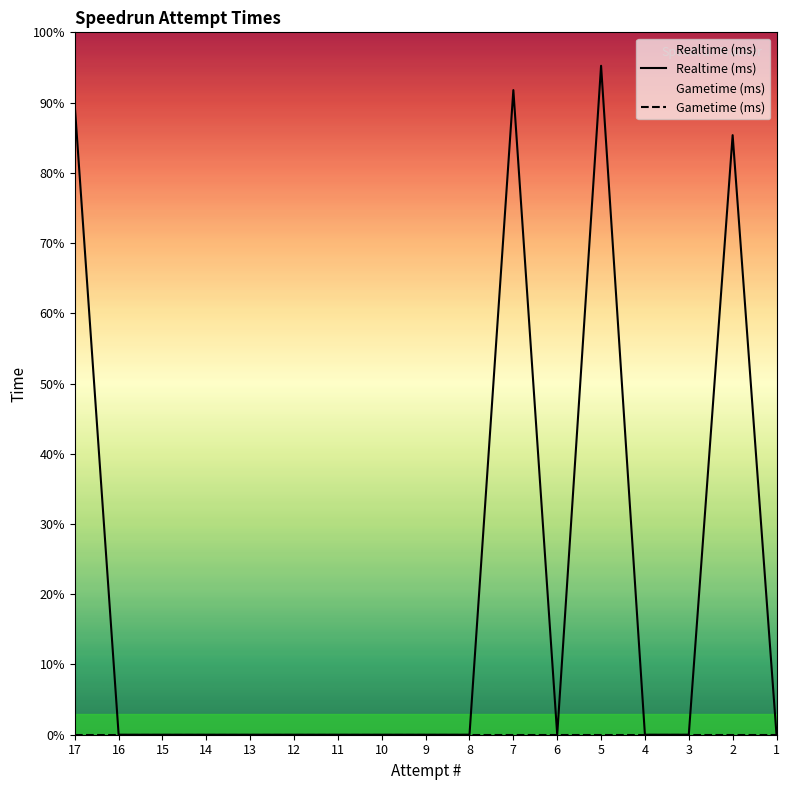

What are all the series names shown in the legend?

Realtime (ms), Gametime (ms)